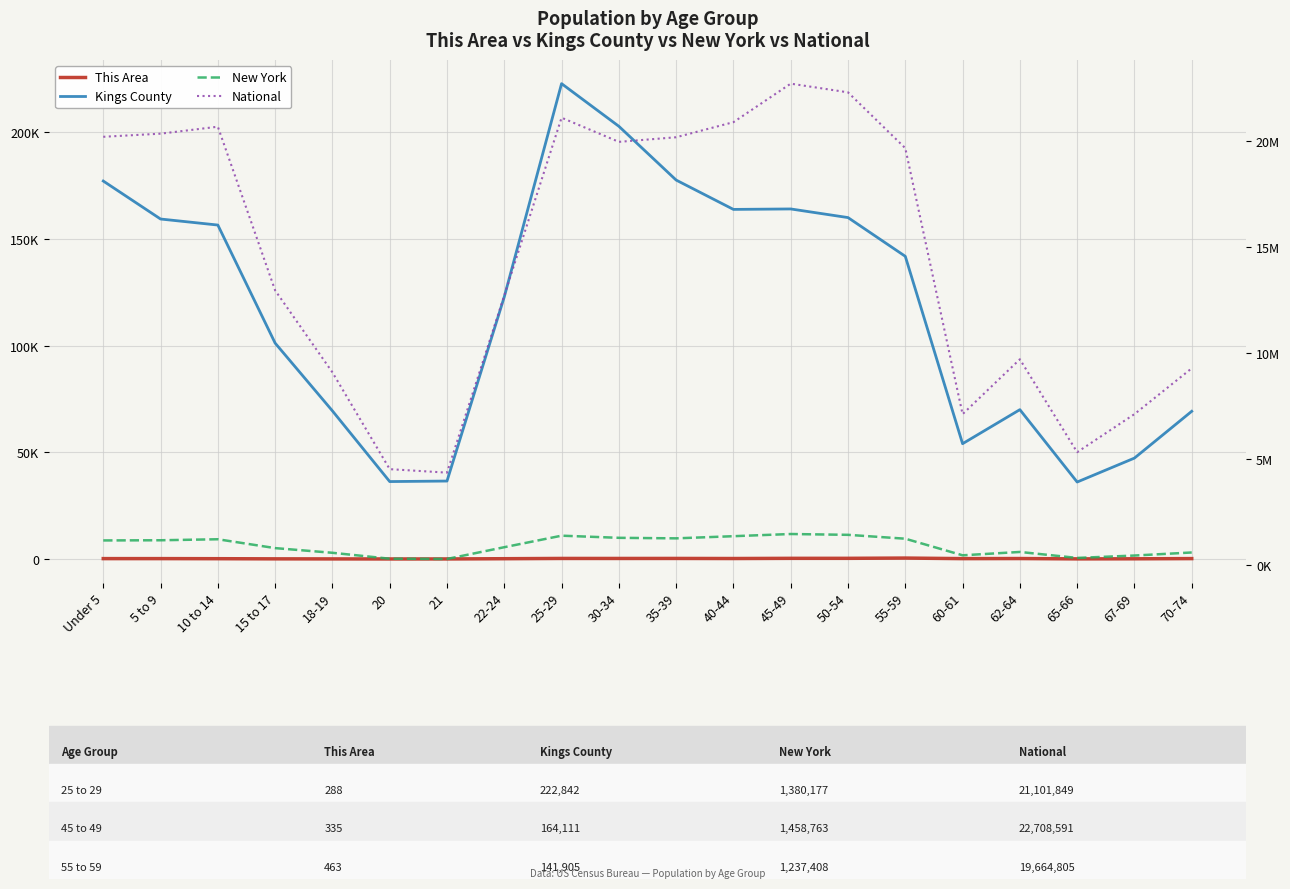

Reading left to right, what are all the values shown in this chart?

Kings County: Under 5=177198	5 to 9=159391	10 to 14=156563	15 to 17=101226	18-19=69458	20=36322	21=36564	22-24=122911	25-29=222842	30-34=202858	35-39=177648	40-44=163897	45-49=164111	50-54=160066	55-59=141905	60-61=54075	62-64=70032	65-66=36105	67-69=47328	70-74=69261
This Area: Under 5=209	5 to 9=210	10 to 14=171	15 to 17=99	18-19=72	20=45	21=55	22-24=165	25-29=288	30-34=281	35-39=290	40-44=249	45-49=335	50-54=341	55-59=463	60-61=202	62-64=242	65-66=82	67-69=122	70-74=216
National: Under 5=20201362	5 to 9=20348657	10 to 14=20677194	15 to 17=12954254	18-19=9086089	20=4519129	21=4354294	22-24=12712576	25-29=21101849	30-34=19962099	35-39=20179642	40-44=20890964	45-49=22708591	50-54=22298125	55-59=19664805	60-61=7113727	62-64=9704197	65-66=5319902	67-69=7115361	70-74=9278166
New York: Under 5=1155822	5 to 9=1163955	10 to 14=1211456	15 to 17=793696	18-19=572582	20=293083	21=281596	22-24=836256	25-29=1380177	30-34=1279160	35-39=1254124	40-44=1355893	45-49=1458763	50-54=1419928	55-59=1237408	60-61=453993	62-64=612267	65-66=330160	67-69=443051	70-74=587391